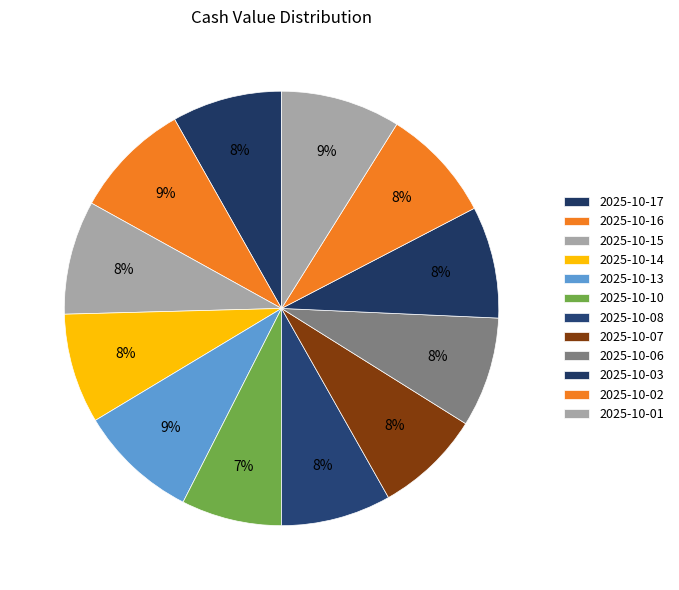

What percentage do 2025-10-01 and 2025-10-02 together represent?

17.4%